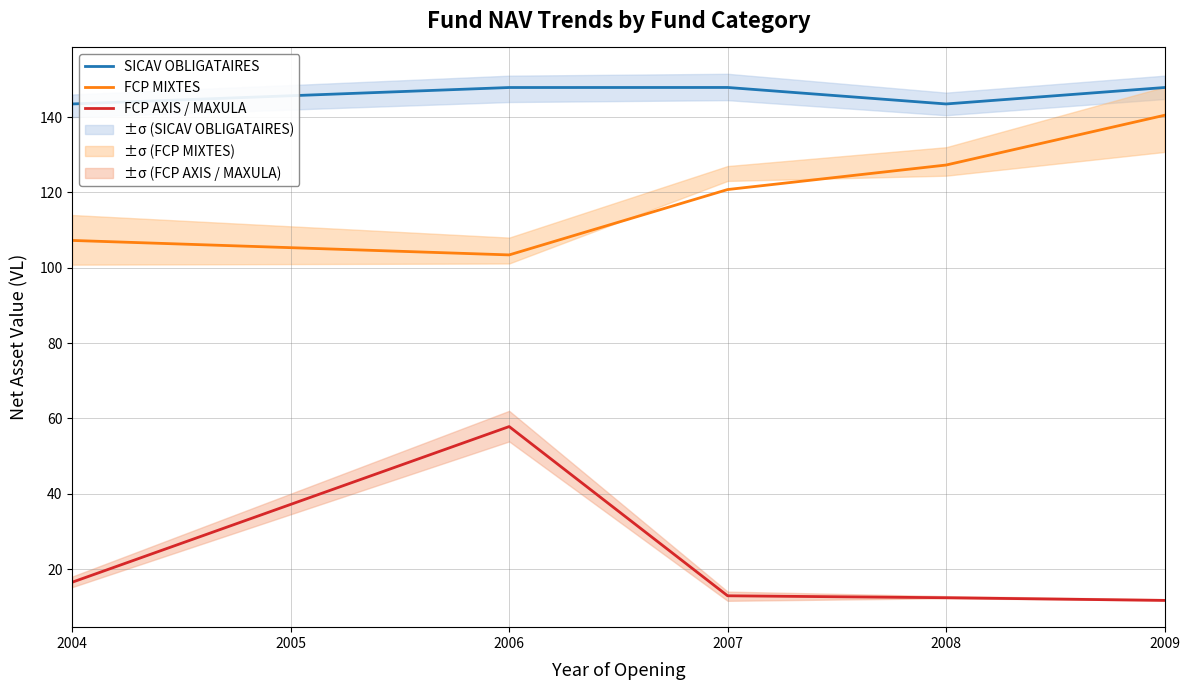

True or false: FCP AXIS / MAXULA has a value of 12.9 at 2007.

True